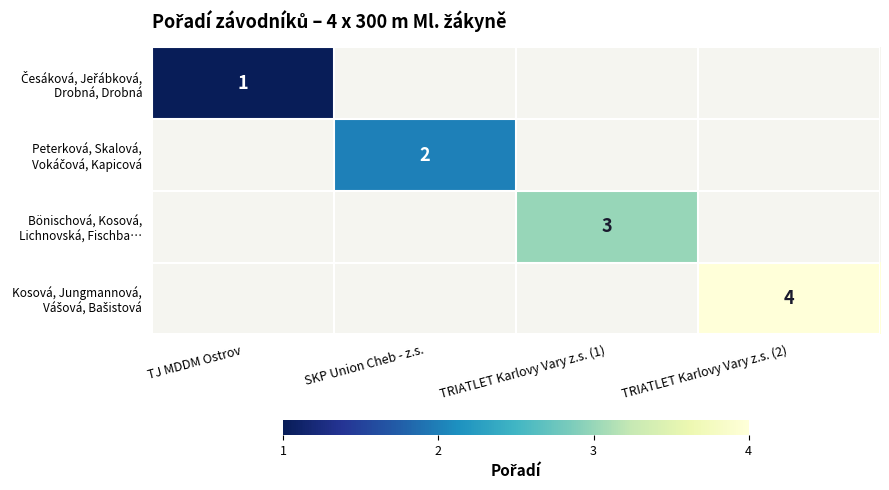

At which category is the sum across all series the highest?

TRIATLET Karlovy Vary z.s. (2)